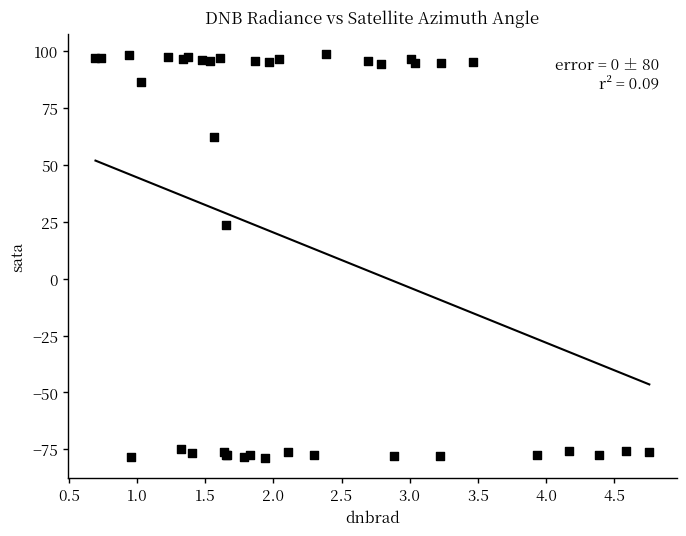

What Y value in the scatter plot is closest to 9?

23.7